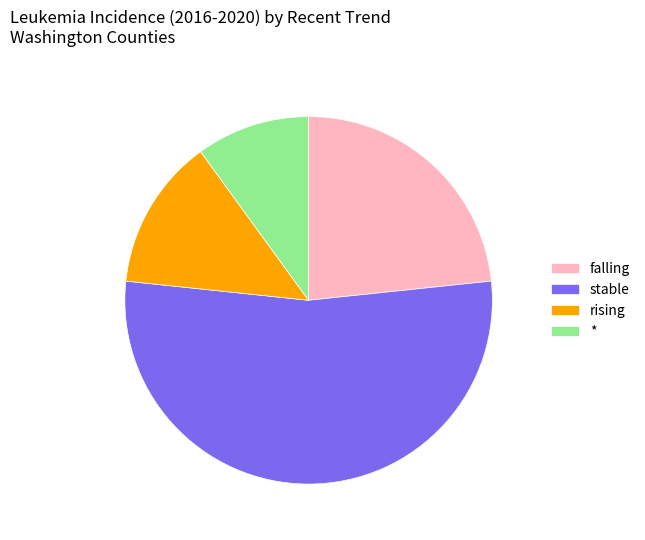

What is the largest slice in the pie chart?

stable